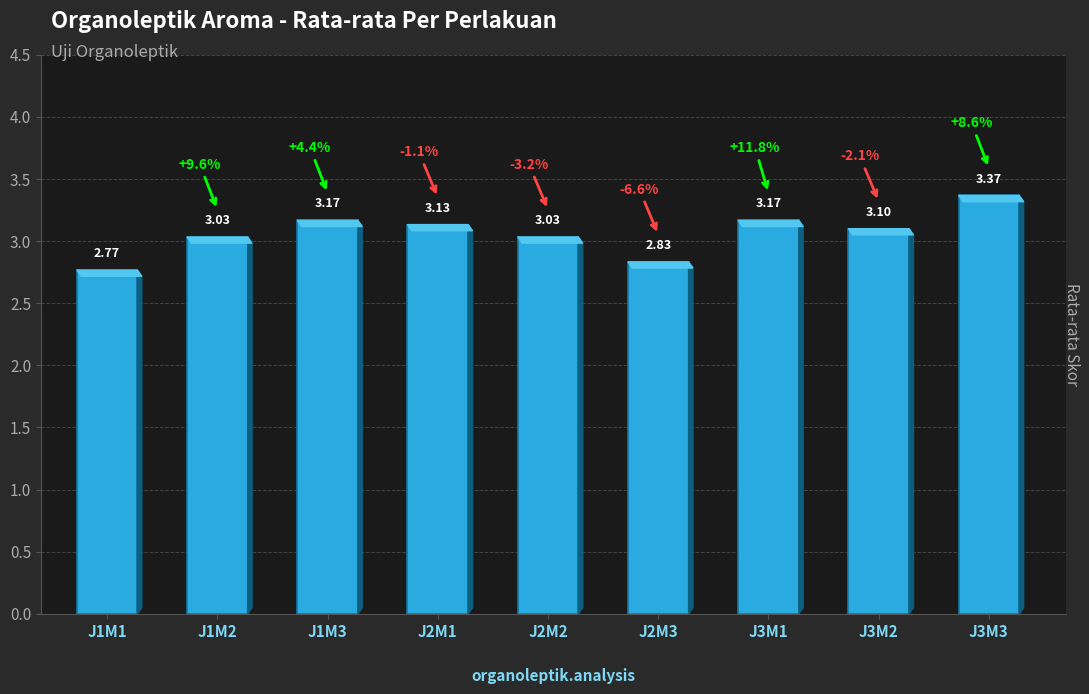

Which has a higher value, J2M3 or J3M1?

J3M1